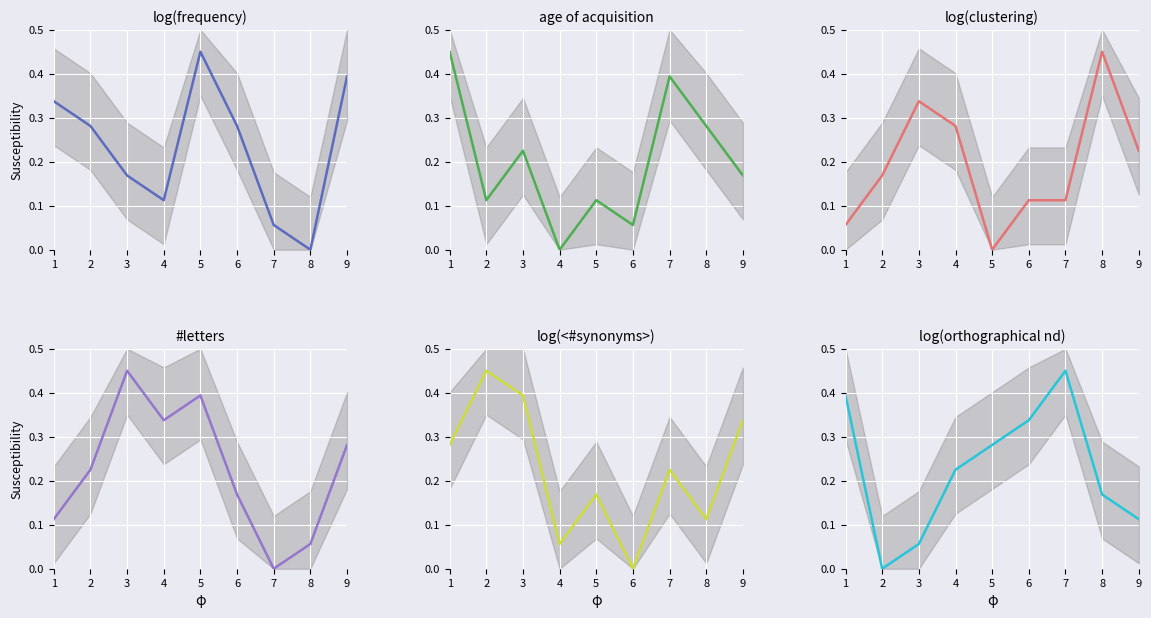

Where is the first local minimum for col_4?

5